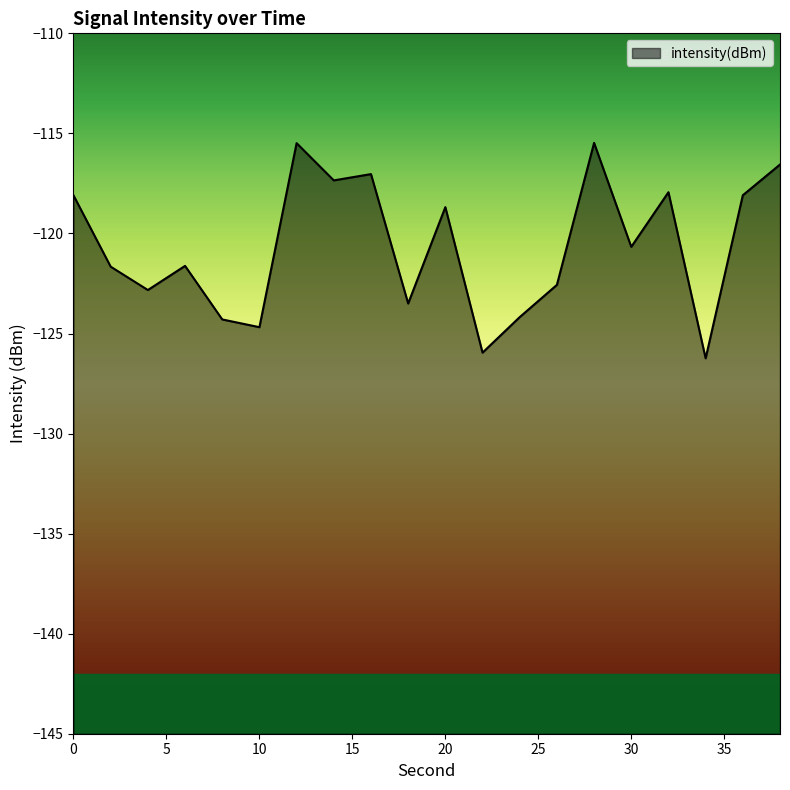

Rank the categories by value from highest to lowest.

28, 12, 38, 16, 14, 32, 36, 0, 20, 30, 6, 2, 26, 4, 18, 24, 8, 10, 22, 34